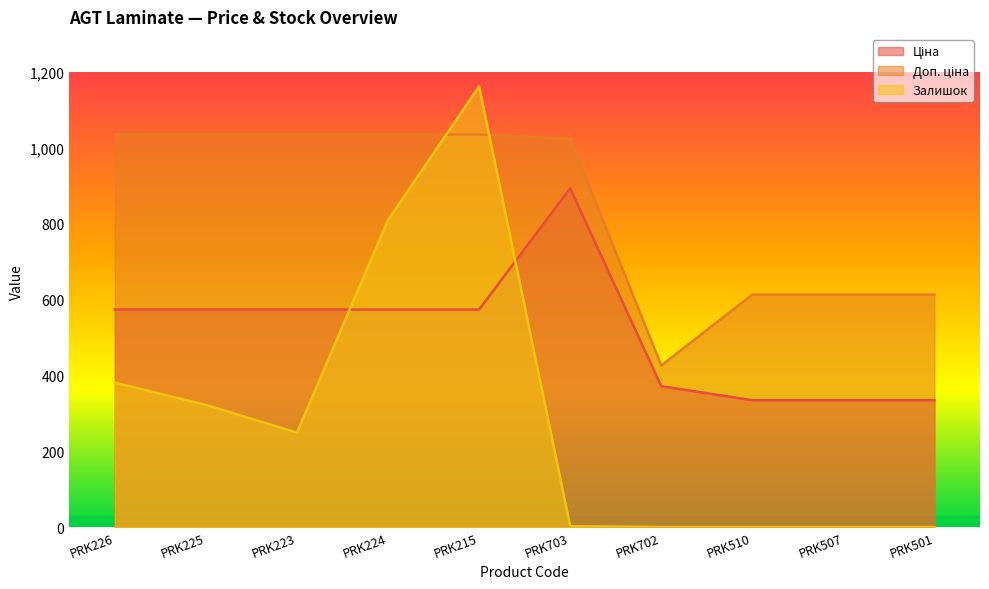

Reading left to right, what are all the values shown in this chart?

Ціна: PRK226=573.5	PRK225=573.5	PRK223=573.5	PRK224=573.5	PRK215=573.5	PRK703=893.3	PRK702=371.3	PRK510=334.4	PRK507=334.4	PRK501=334.4
Доп. ціна: PRK226=1035.1	PRK225=1035.1	PRK223=1035.1	PRK224=1035.1	PRK215=1035.1	PRK703=1023.7	PRK702=426.0	PRK510=613.0	PRK507=613.0	PRK501=613.0
Залишок: PRK226=381.0	PRK225=322.0	PRK223=249.0	PRK224=810.0	PRK215=1162.0	PRK703=2.0	PRK702=0.0	PRK510=0.0	PRK507=0.0	PRK501=0.0